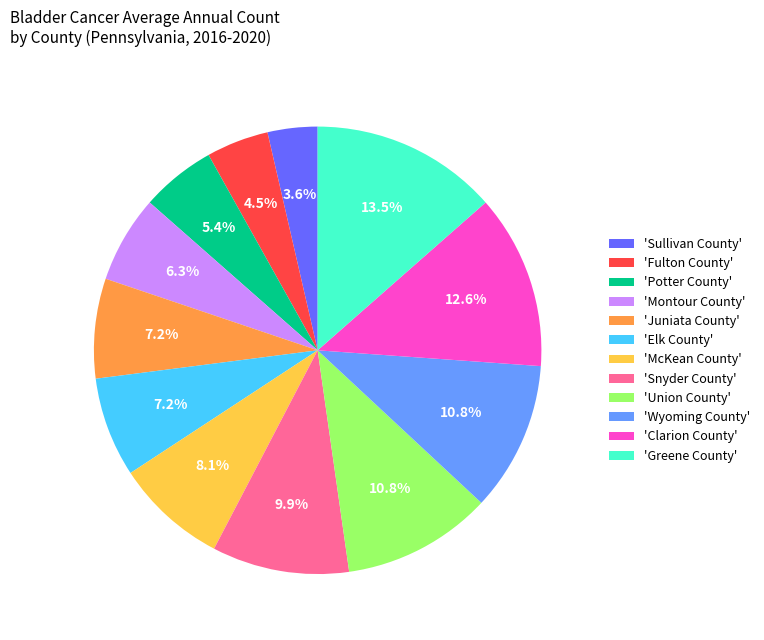

To the nearest percent, what is the average slice percentage?

8%